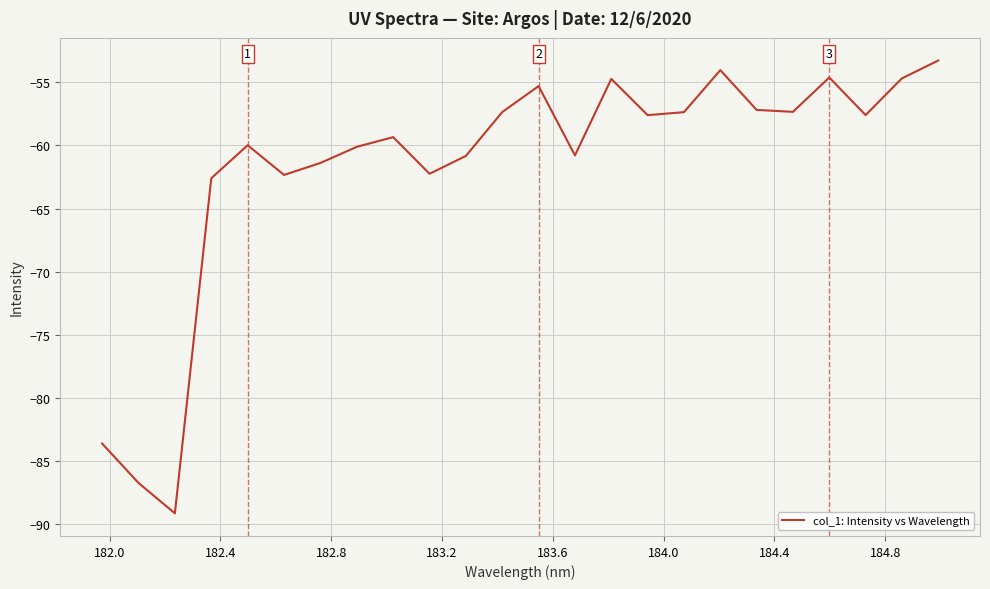

What is the greatest value displayed?

-53.3